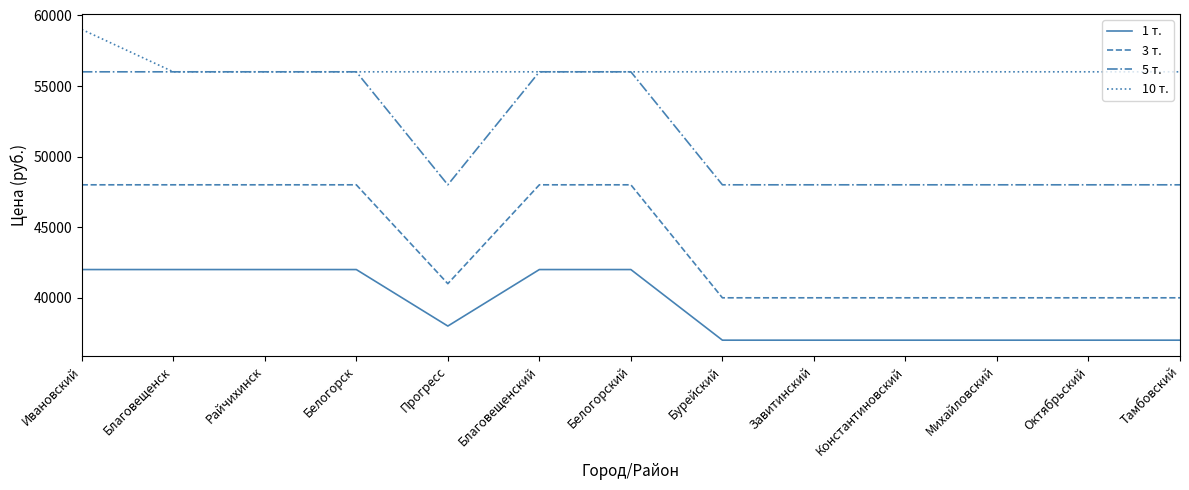

What is the difference between the highest and lowest values at Белогорск?

14000